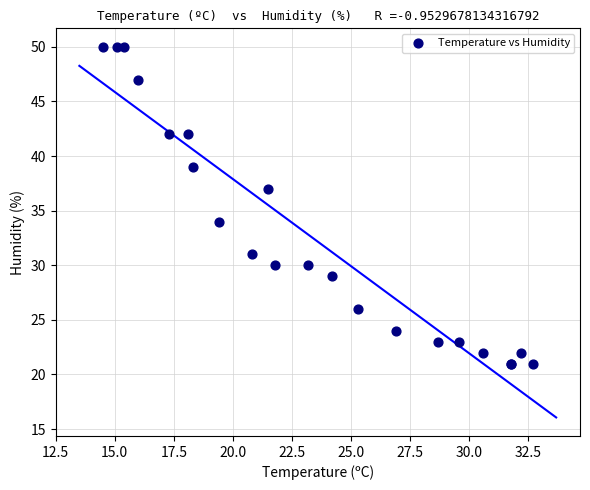

What Y value in the scatter plot is closest to 35?

34